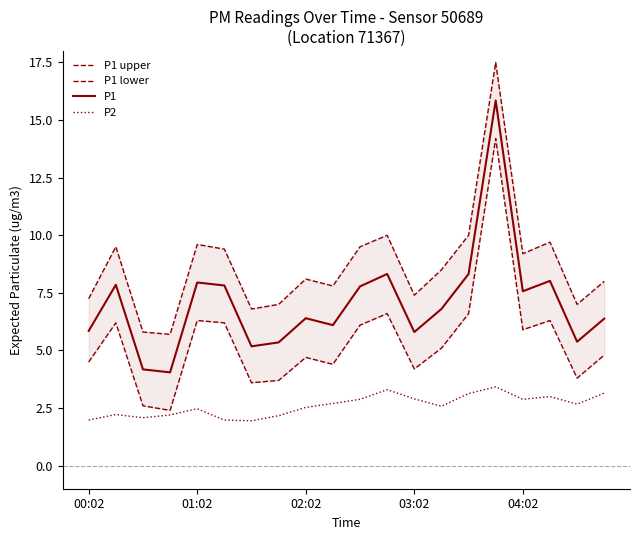

What is the difference between the maximum and second lowest values in the P1 upper series?

11.7